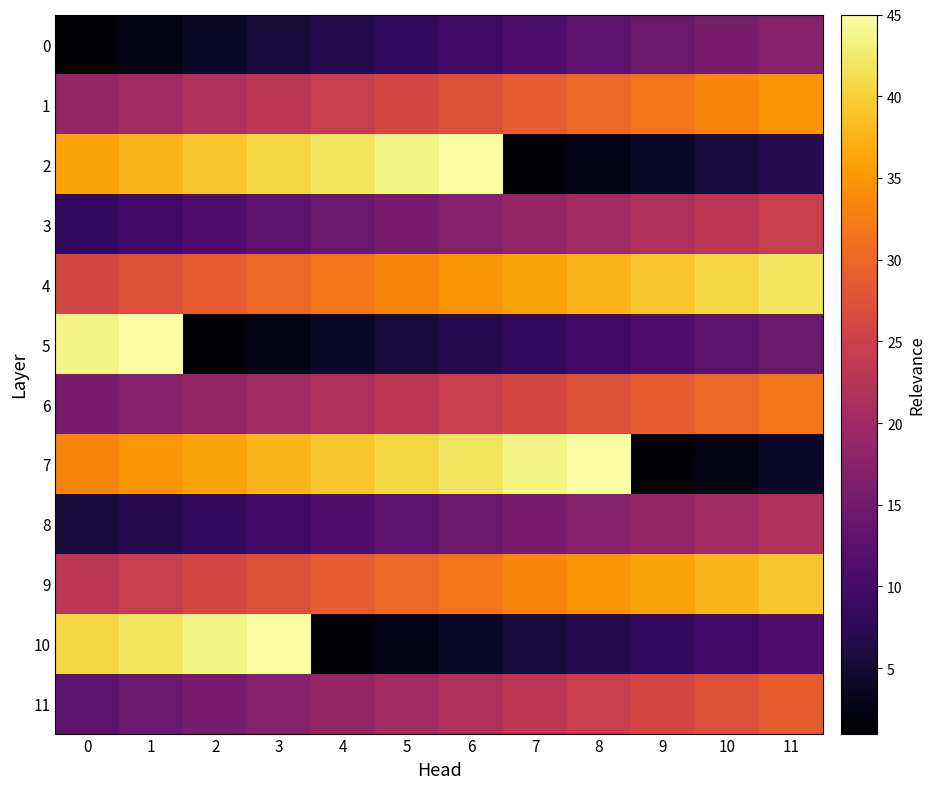

Which series has the largest total across all categories?

4